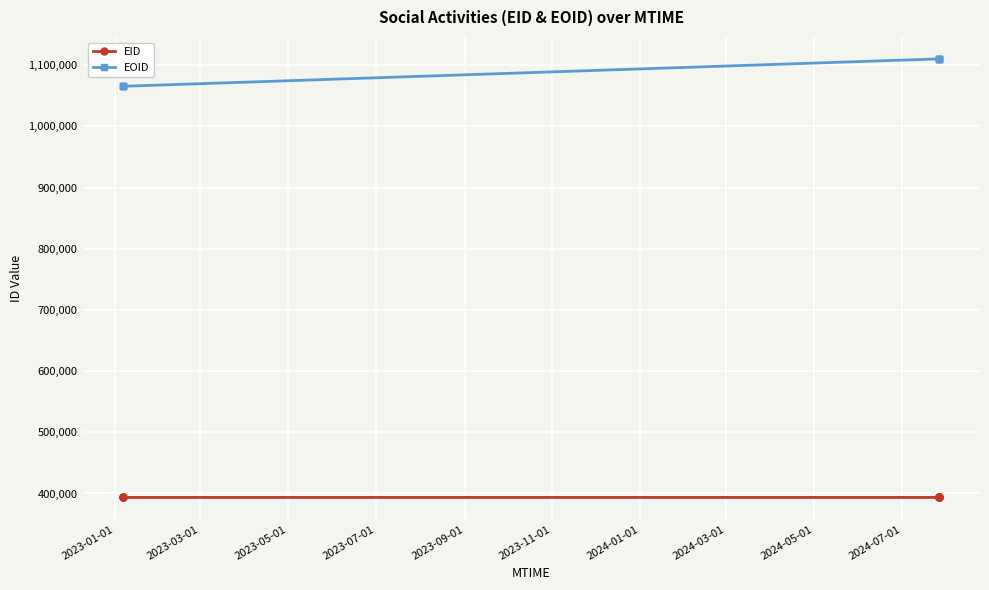

Which series has the largest total across all categories?

EOID